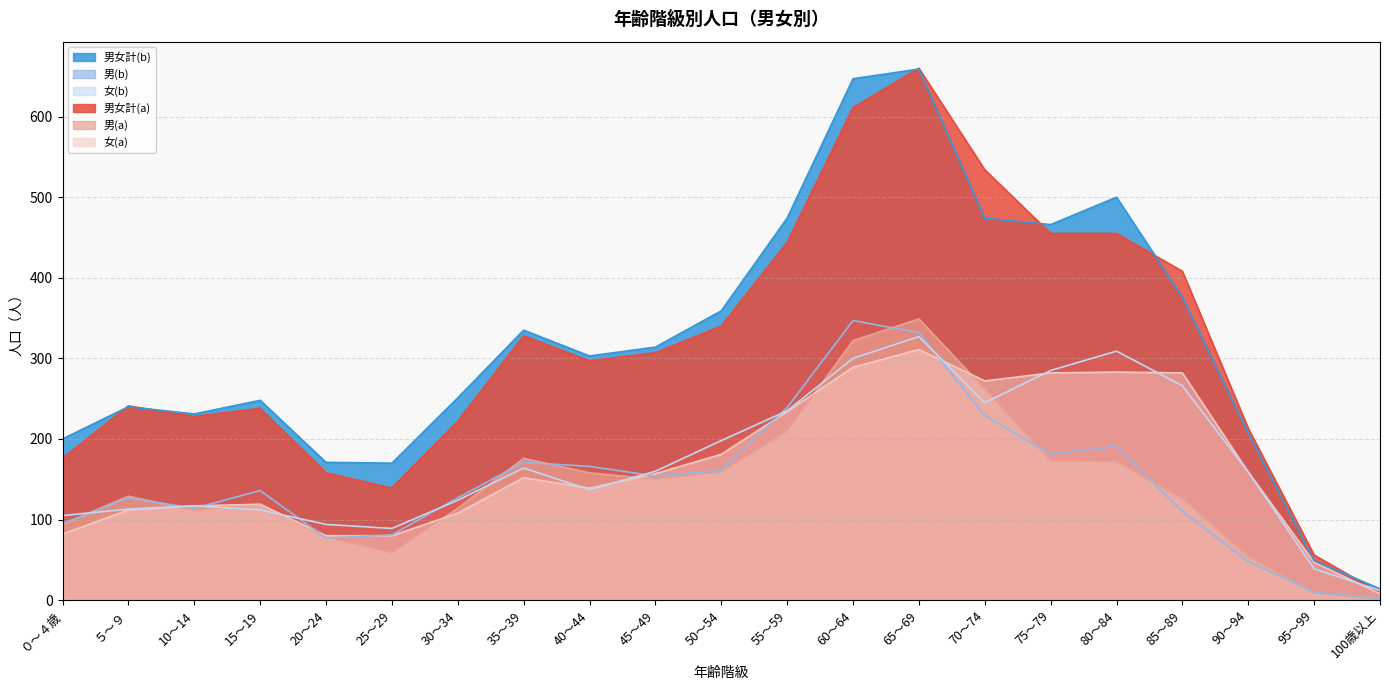

Where is 男女計(b) nearest to the value 336?

35～39